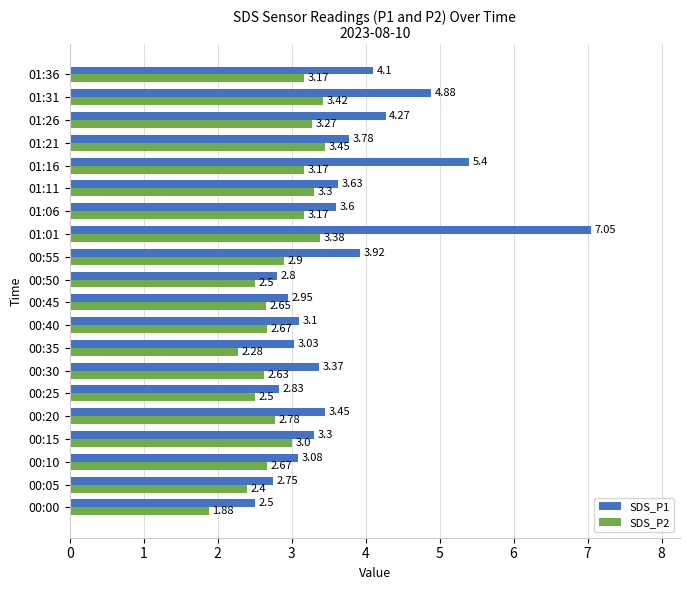

List the series in order of their overall mean, lowest first.

SDS_P2, SDS_P1